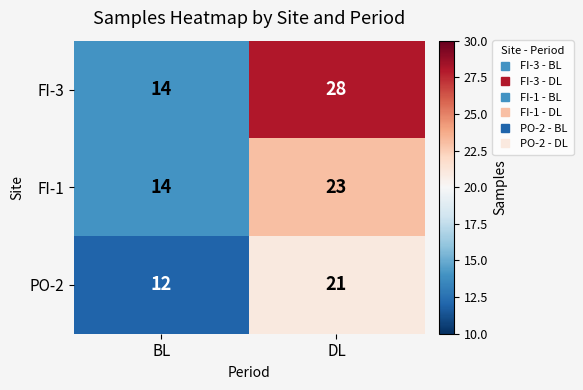

True or false: FI-1 has a value of 6 at BL.

False